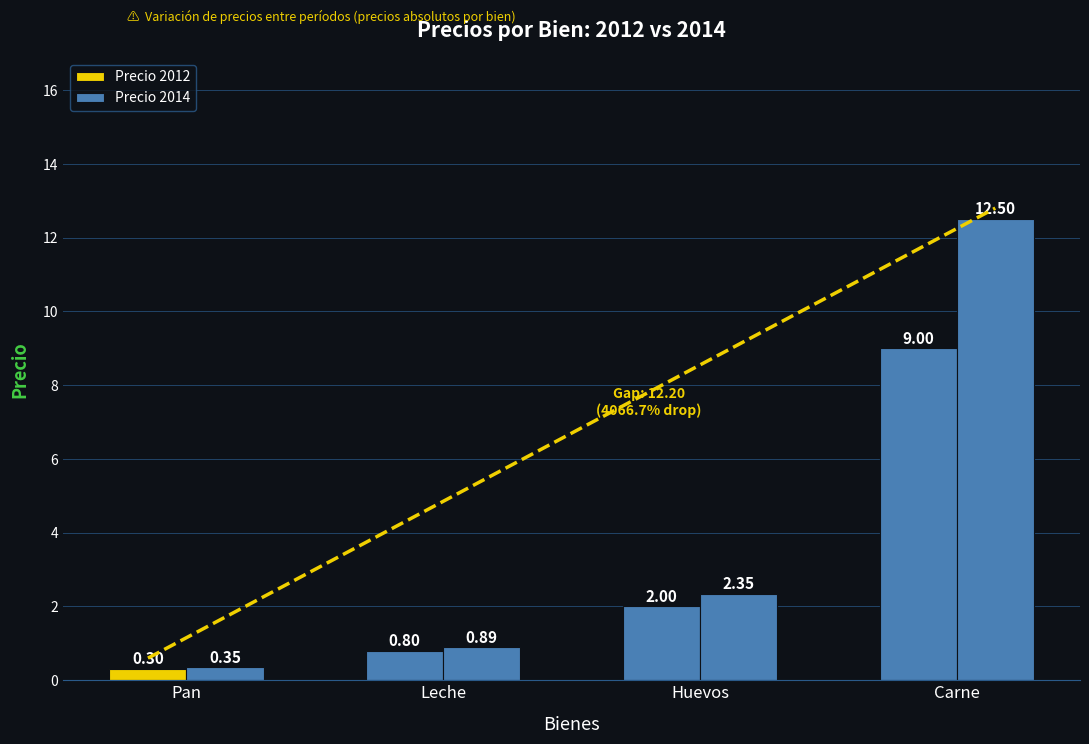

Does the chart contain stacked bars?

No